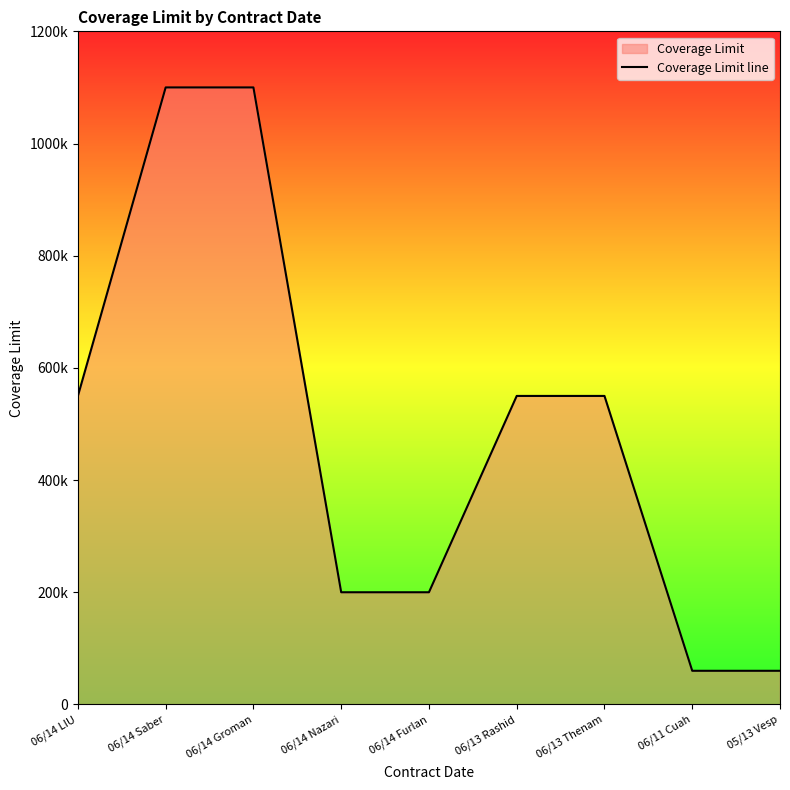

Between 06/13 Rashid and 06/14 Saber, which is larger?

06/14 Saber